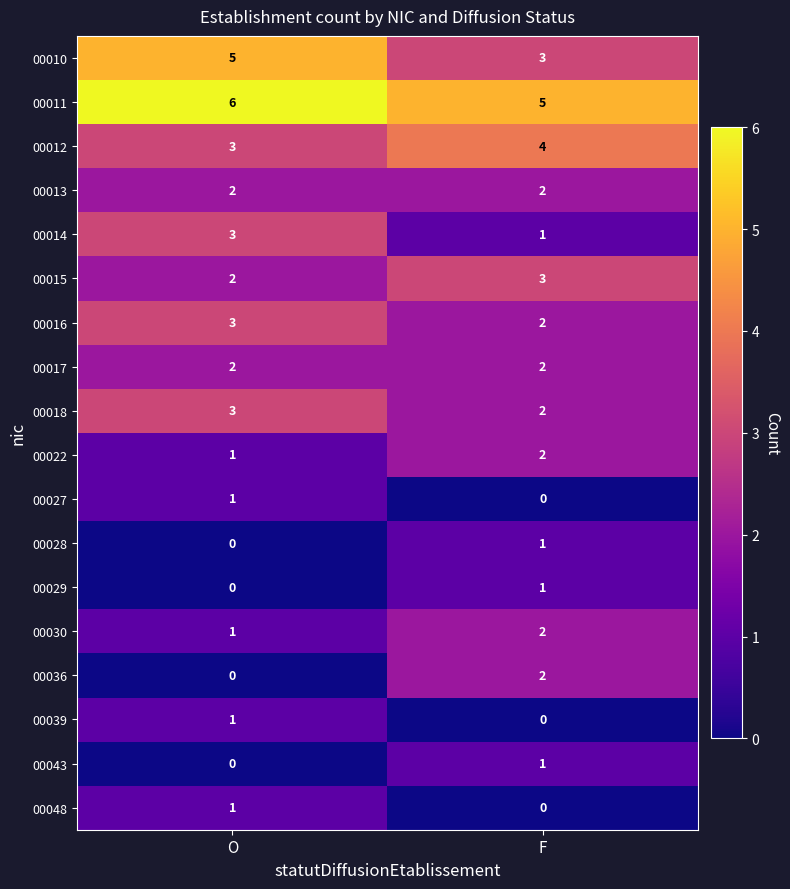

What is the total value across all series at O?

34